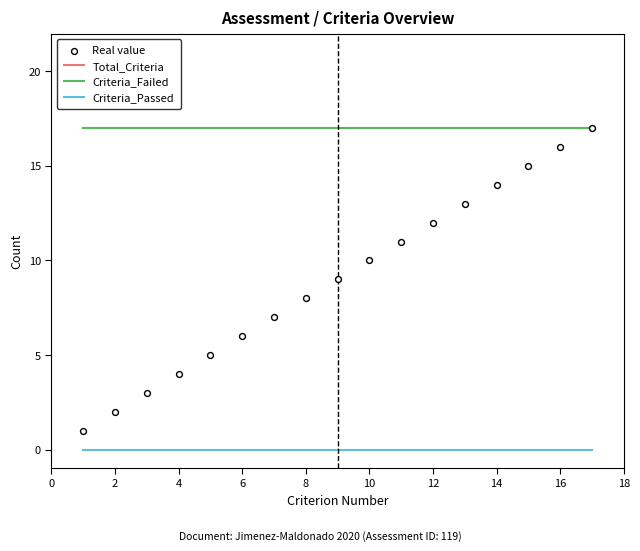

Which series has the largest total across all categories?

Total_Criteria